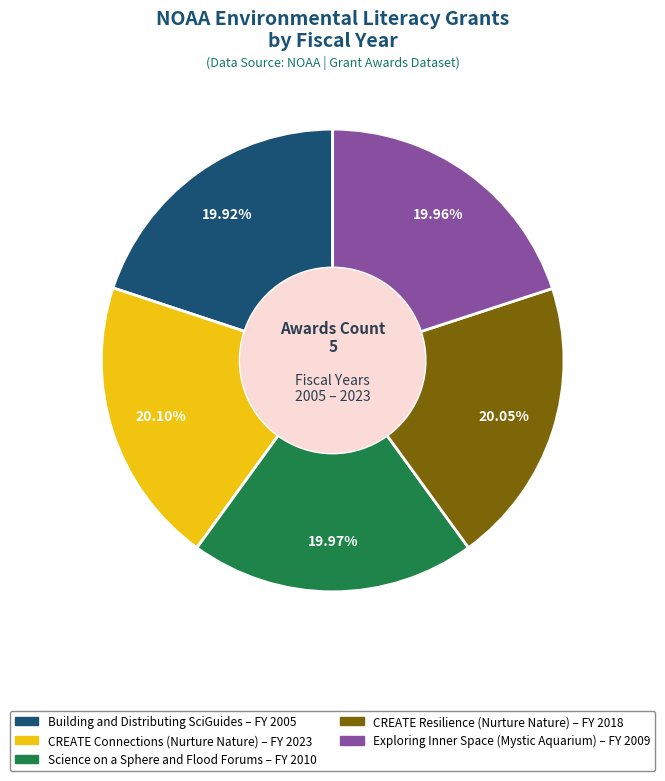

What percentage is the Exploring Inner Space (Mystic Aquarium) slice, to the nearest percent?

20%